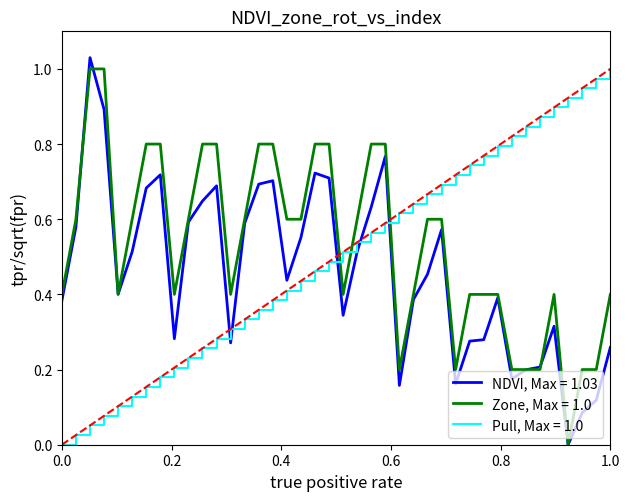

True or false: NDVI, Max = 1.03 and Pull, Max = 1.0 cross at least once.

True